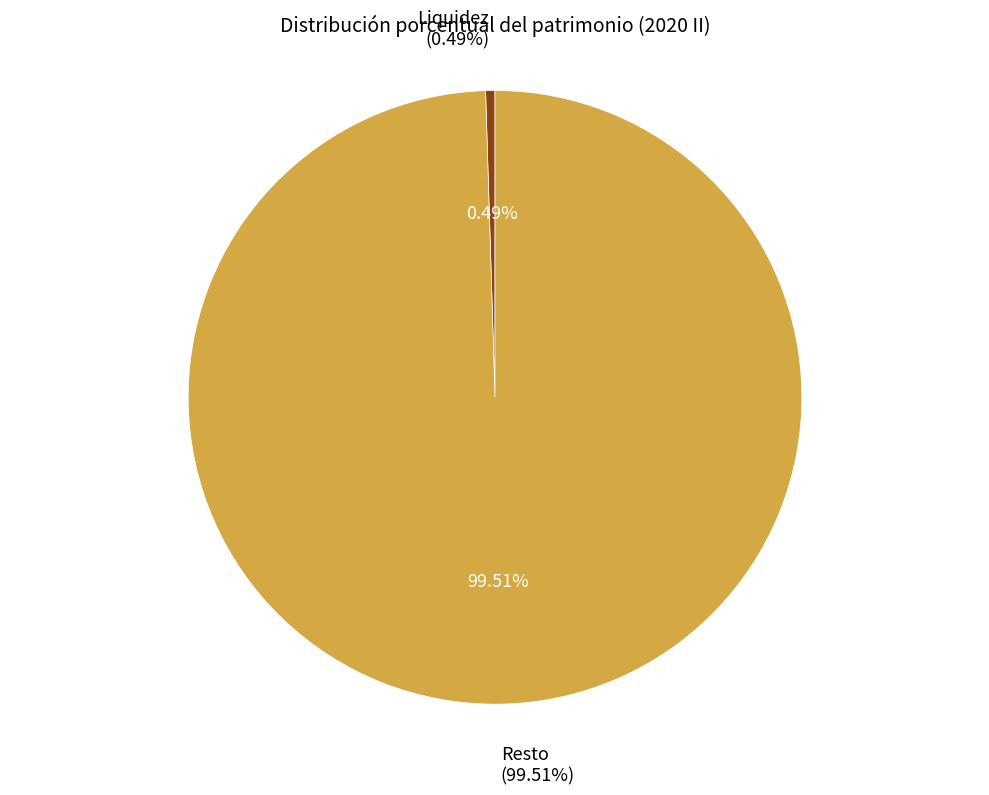

To the nearest percent, what percentage of the pie is Resto?

100%